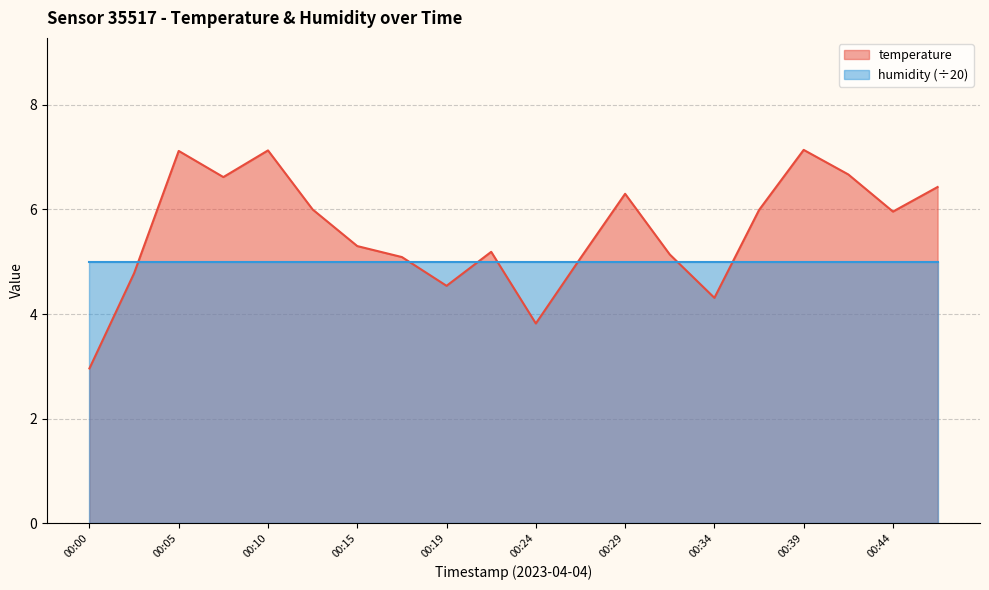

What is the sum of the values at 00:19 and 00:00?

7.5